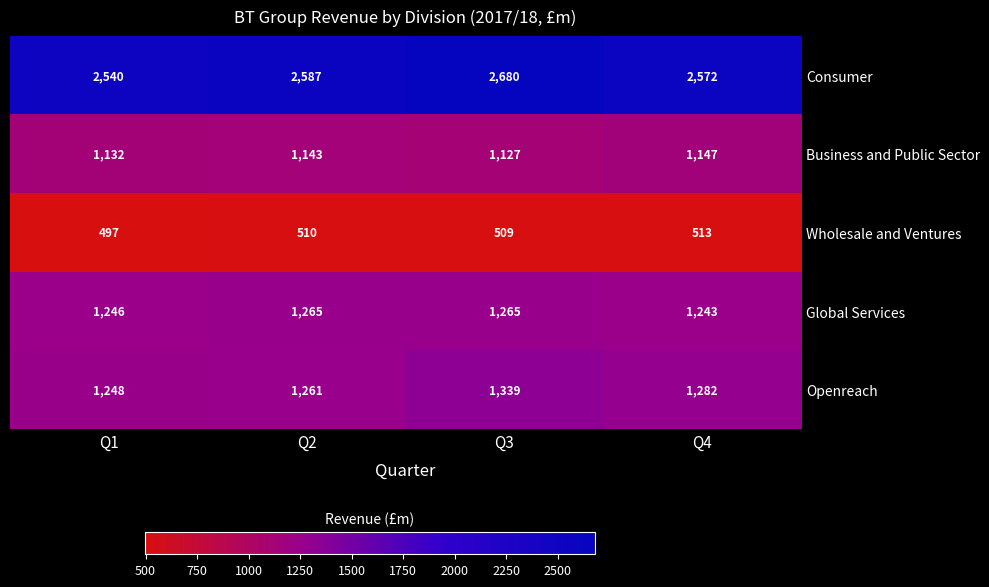

Which category has the lowest value across all series?

Q1